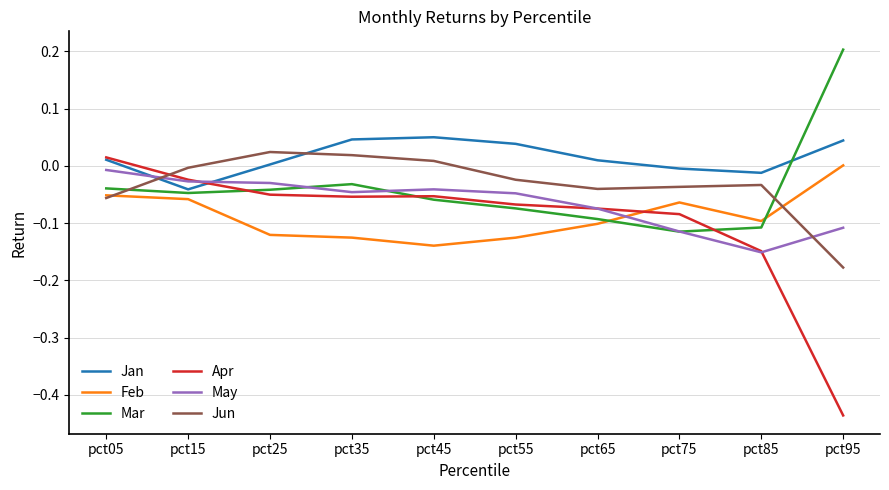

Between which two adjacent categories do Jun and Mar first intersect?

pct05 and pct15